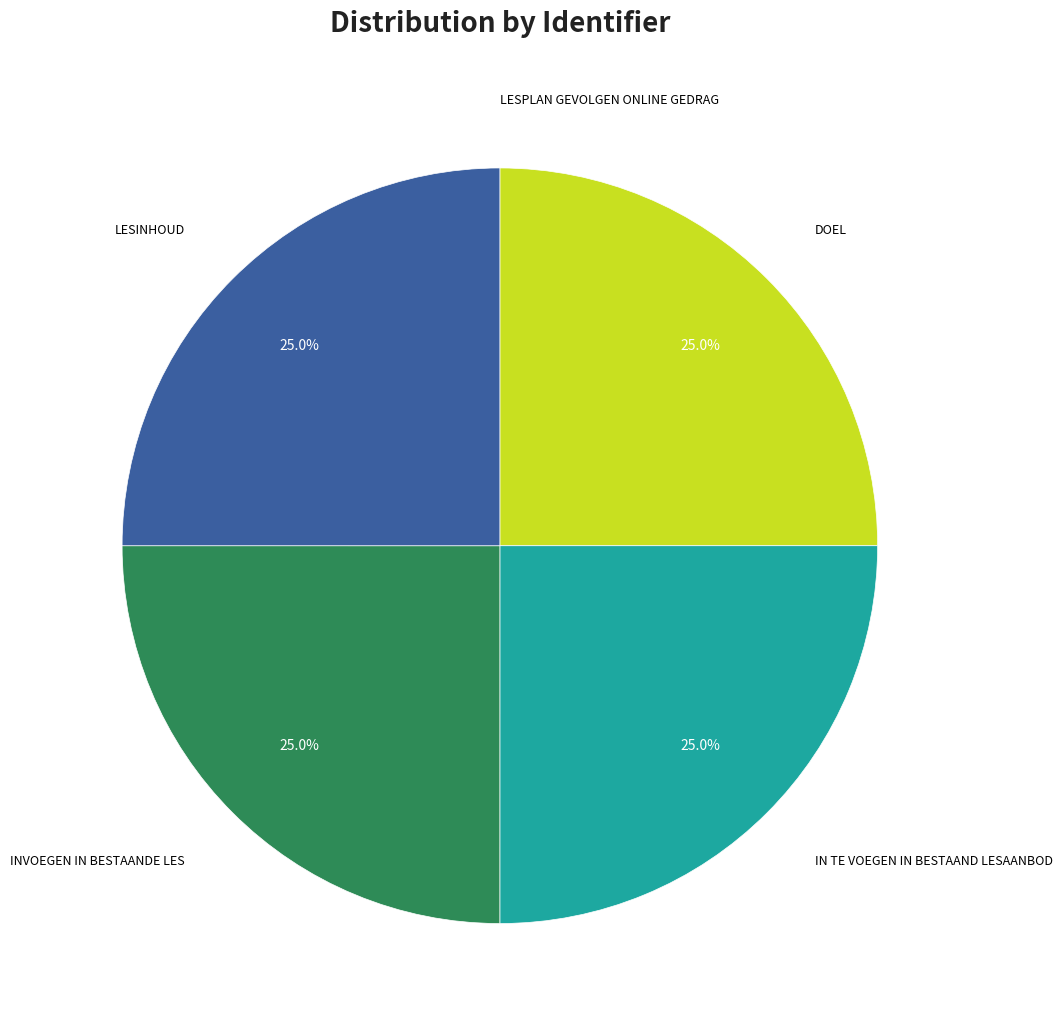

Is there a majority slice in this chart?

No